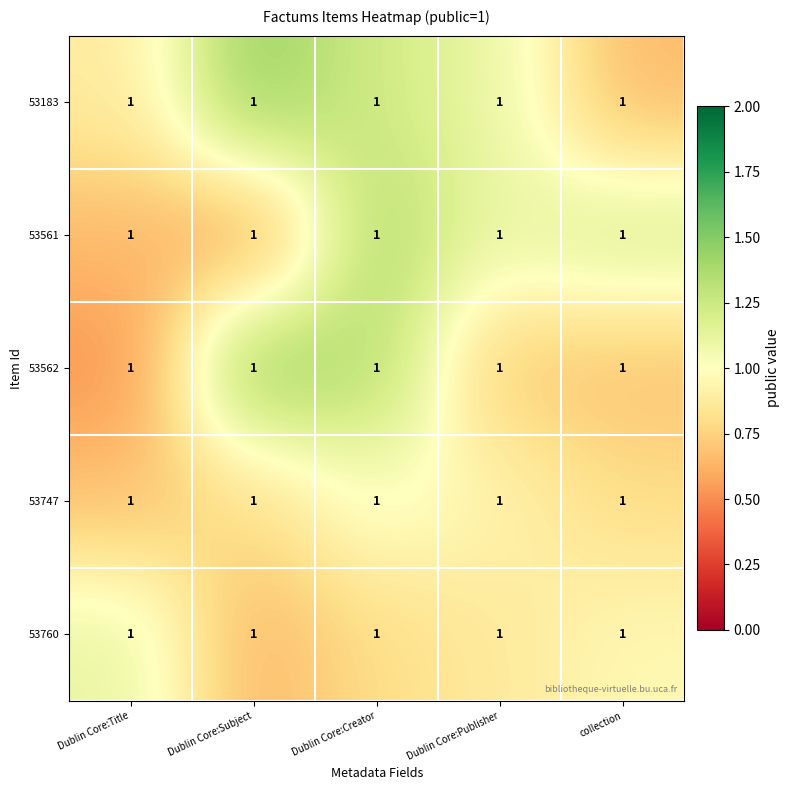

At which category is the sum across all series the highest?

Dublin Core:Creator